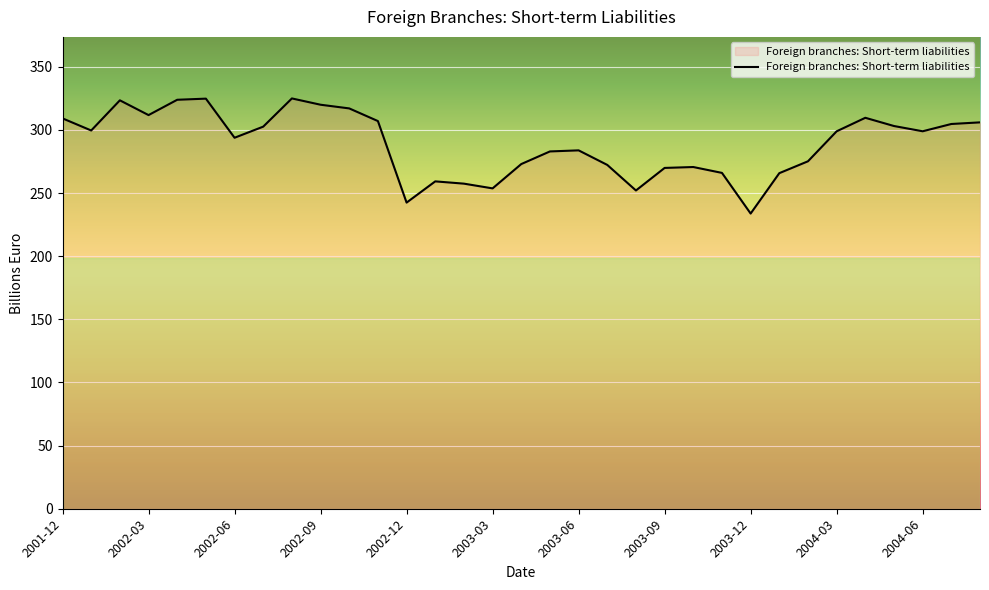

What is the average value?

289.0